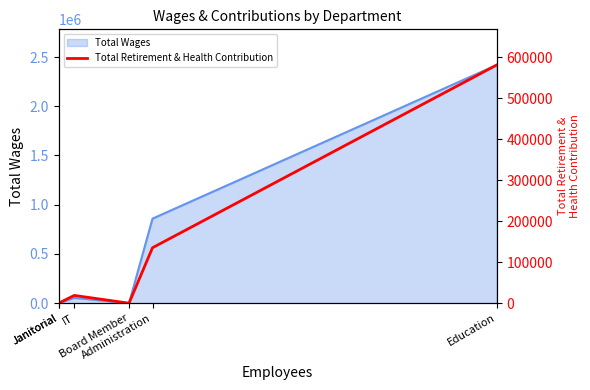

What is the sum of the values at Janitorial and IT?

18979